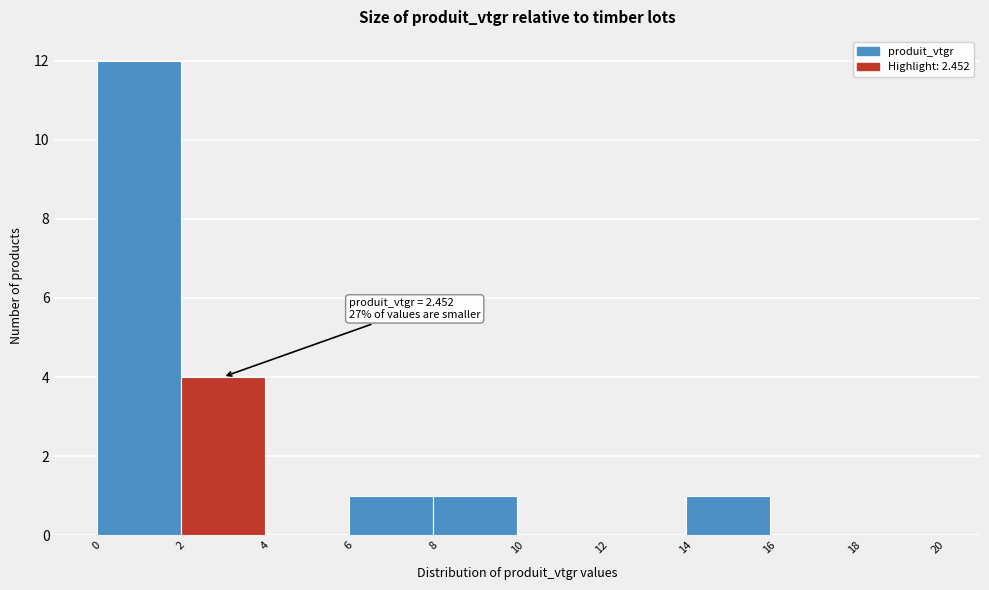

Over which range of the x-axis is the bar tallest?

0 to 2